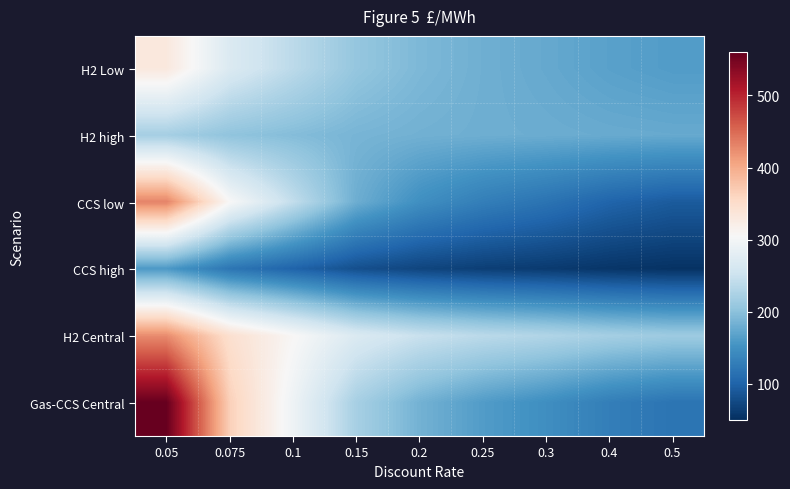

Between 0.15 and 0.5, which series saw the biggest shift?

Gas-CCS Central